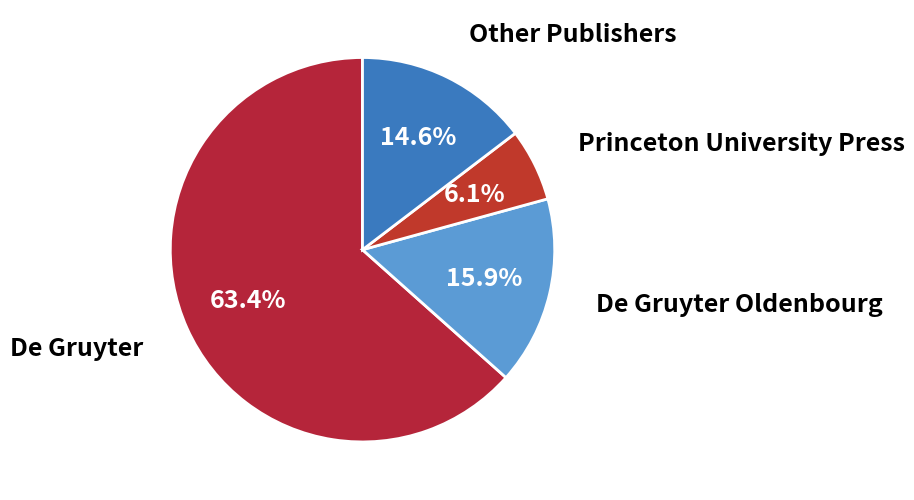

Which has a higher value, Other Publishers or De Gruyter?

De Gruyter